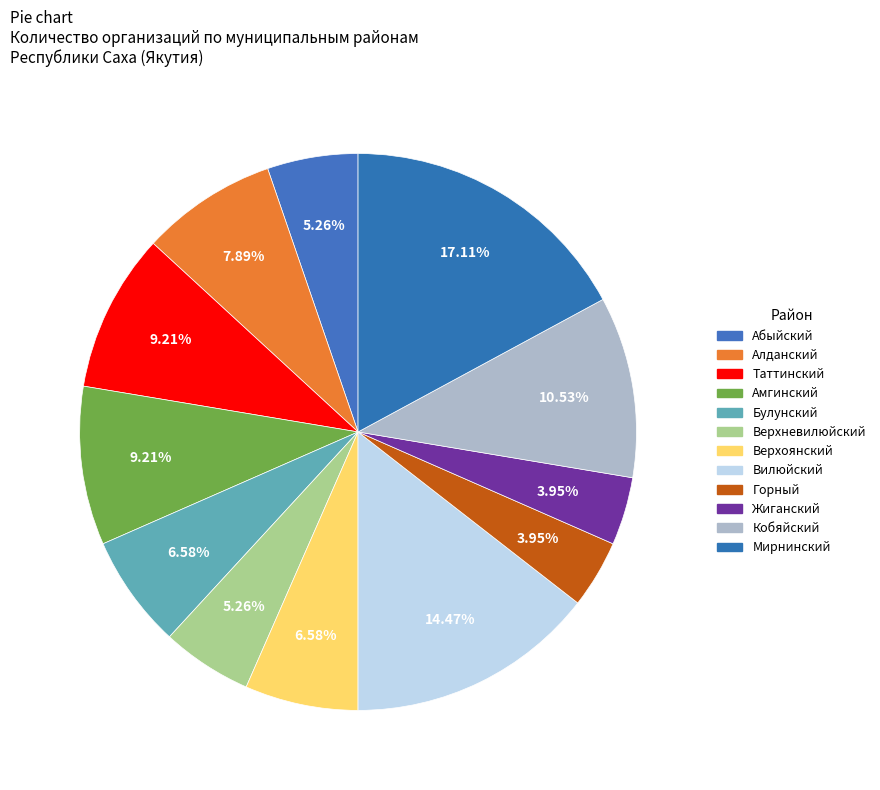

How many slices are in this pie chart?

12